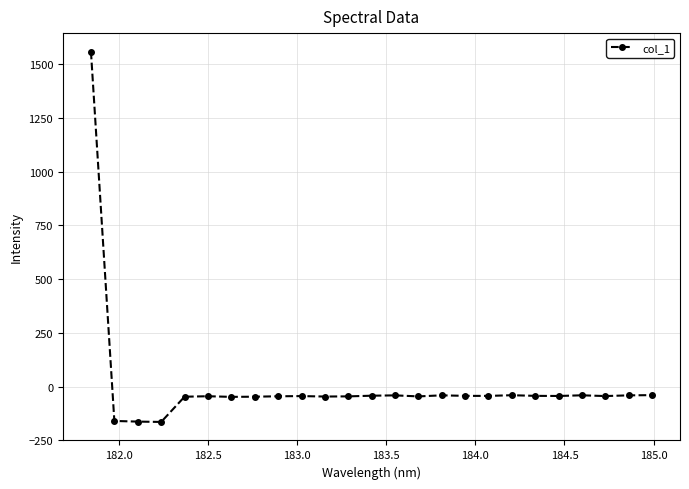

What is the value of the 1st point from the left?

1557.8